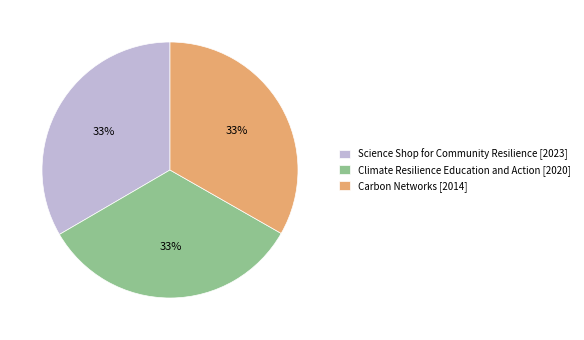

How many segments does this pie chart have?

3